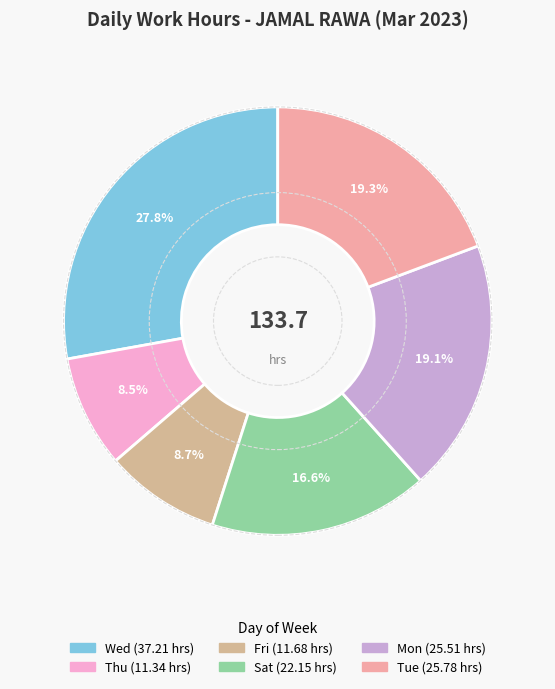

To the nearest percent, what is the difference between the largest and smallest slice percentages?

19%